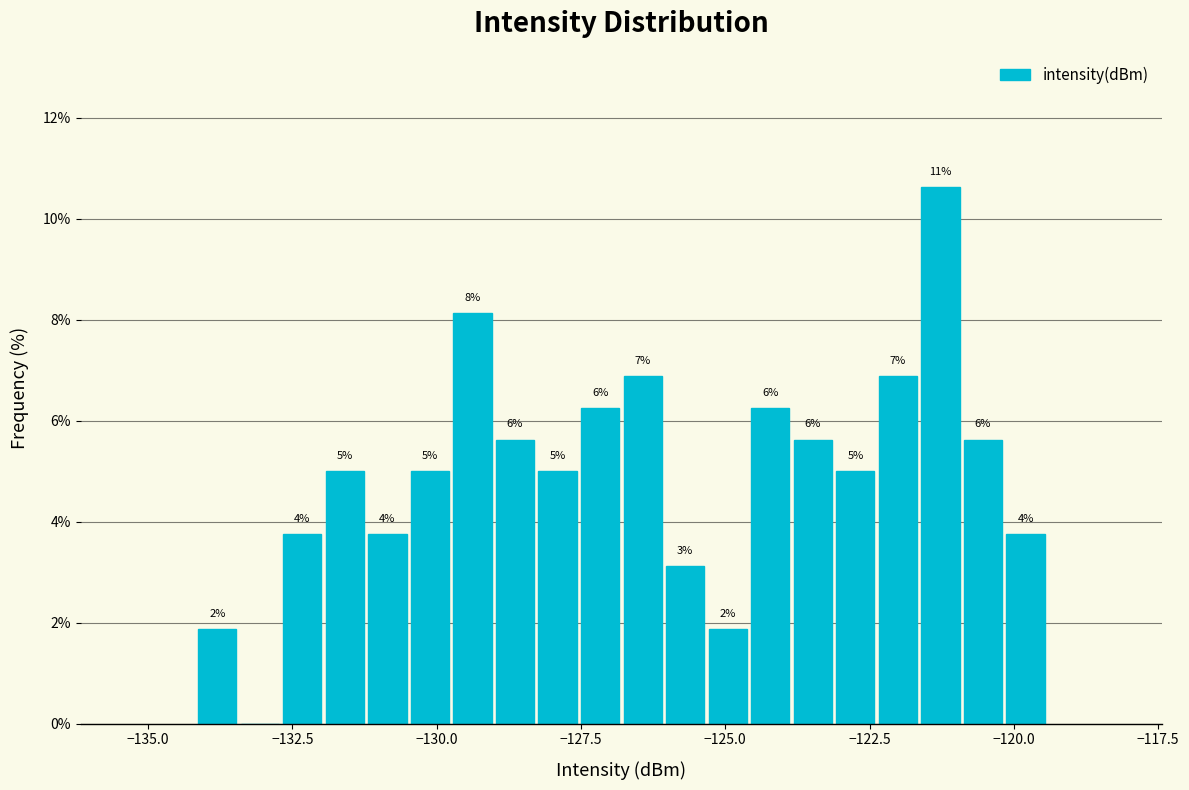

Around what value on the x-axis is the tallest bar? Give the approximate position of its centre, as read against the axis.

-121.5